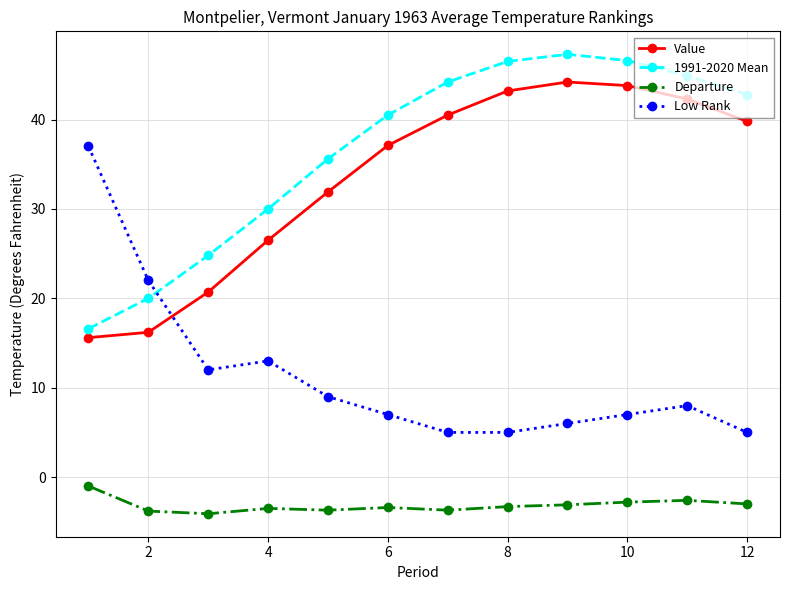

True or false: Low Rank and Departure intersect in this chart.

False